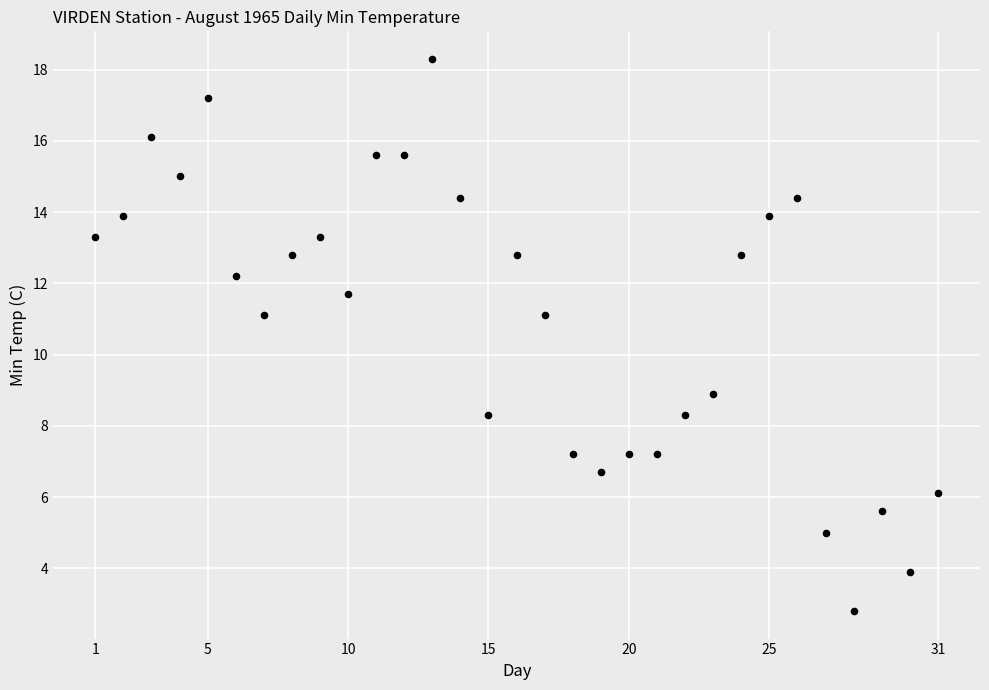

What is the range of Y values (max minus min)?

15.5